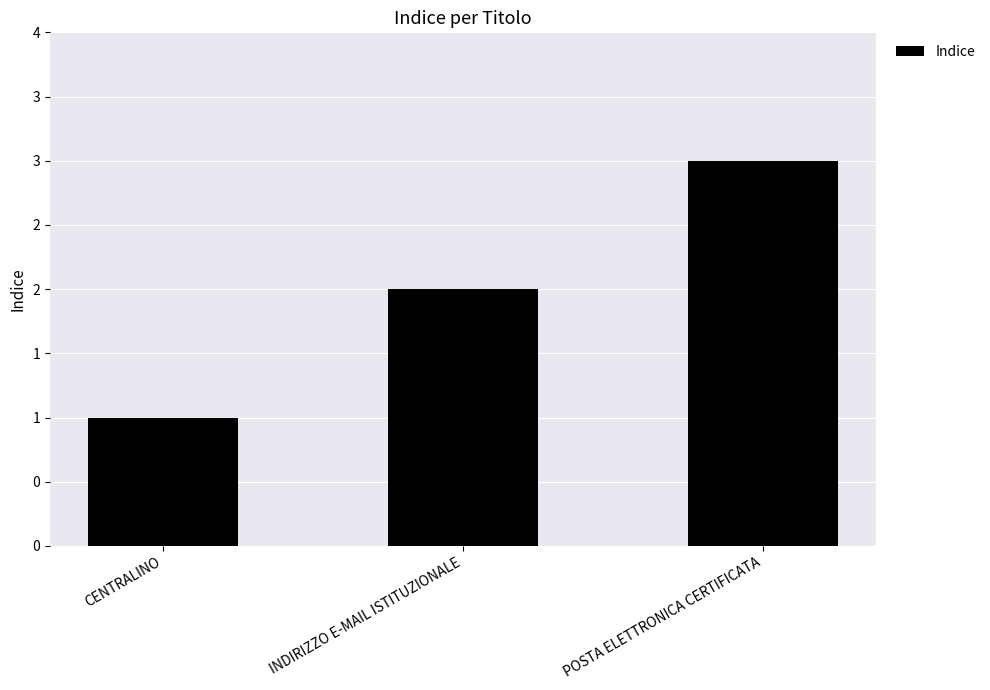

Does the chart contain any negative values?

No